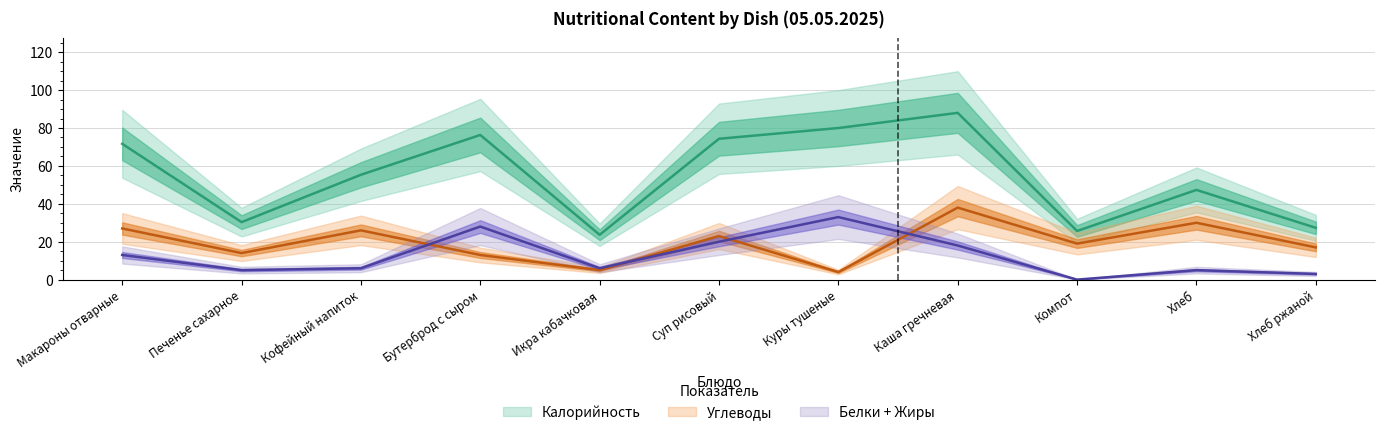

What is the approximate value of Калорийность at Суп рисовый?

74.3